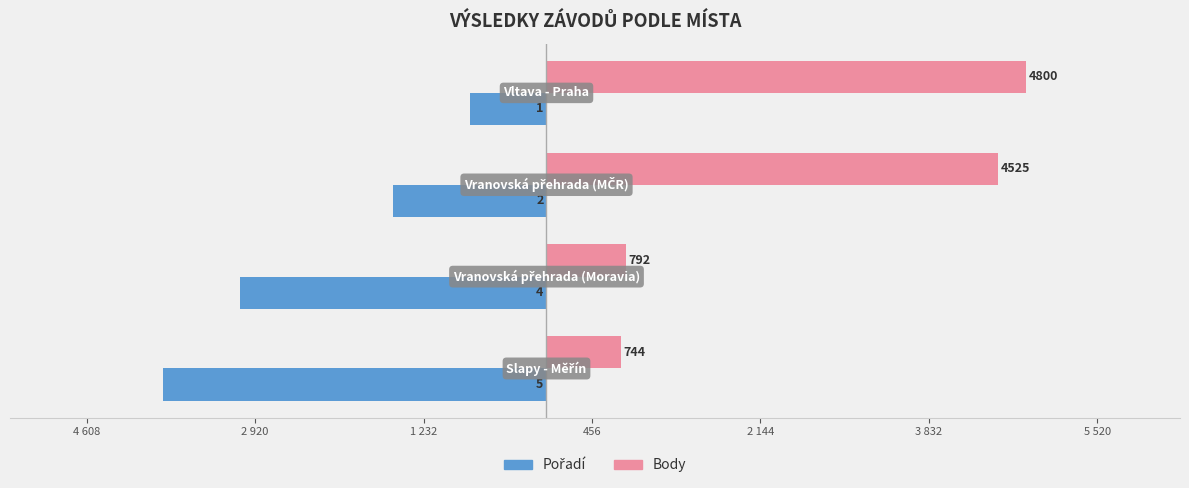

The value of Pořadí (scaled) at 4 608 is -3840. True or false?

True